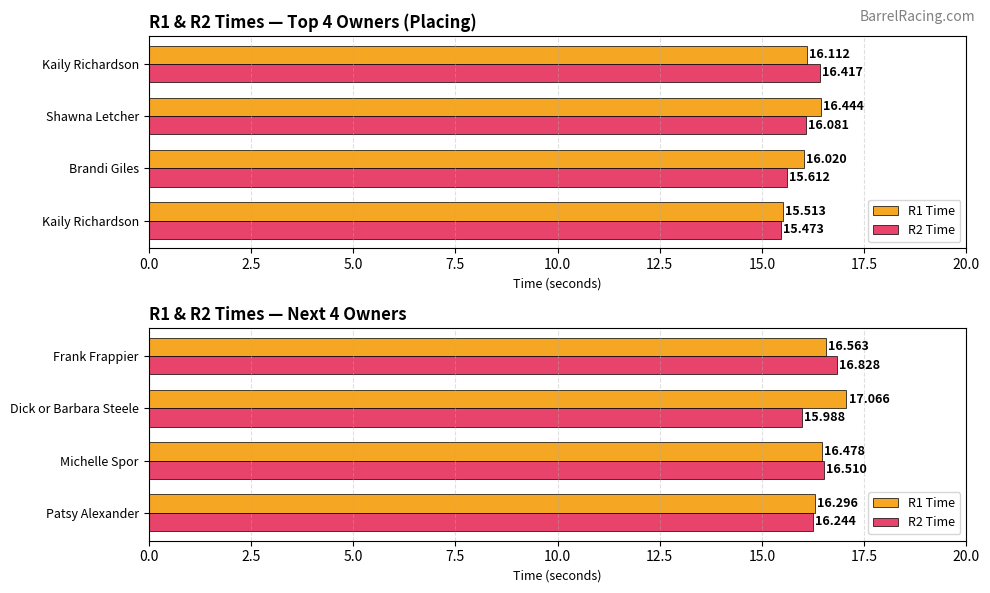

At how many categories does at least one series exceed 16?

4